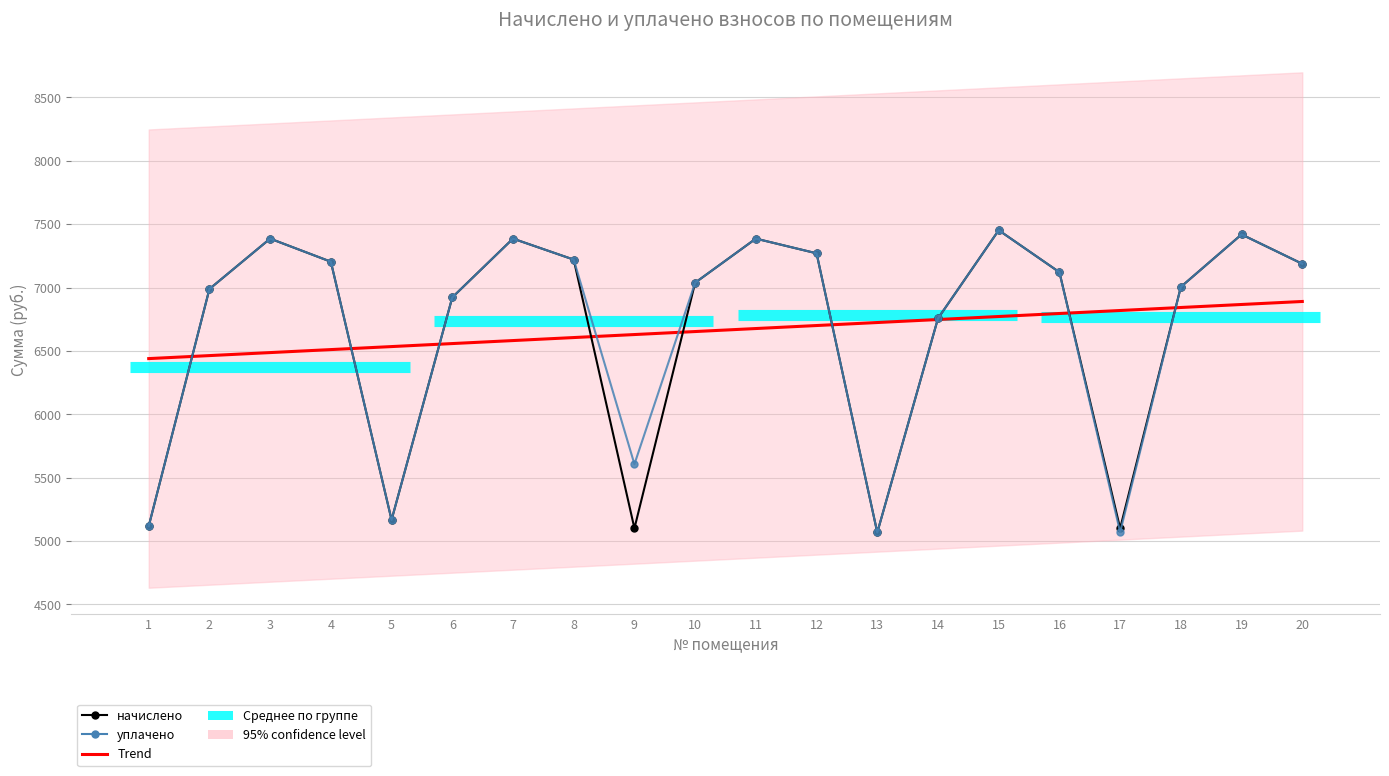

What is the difference between the second highest and minimum values in the уплачено series?

2351.5